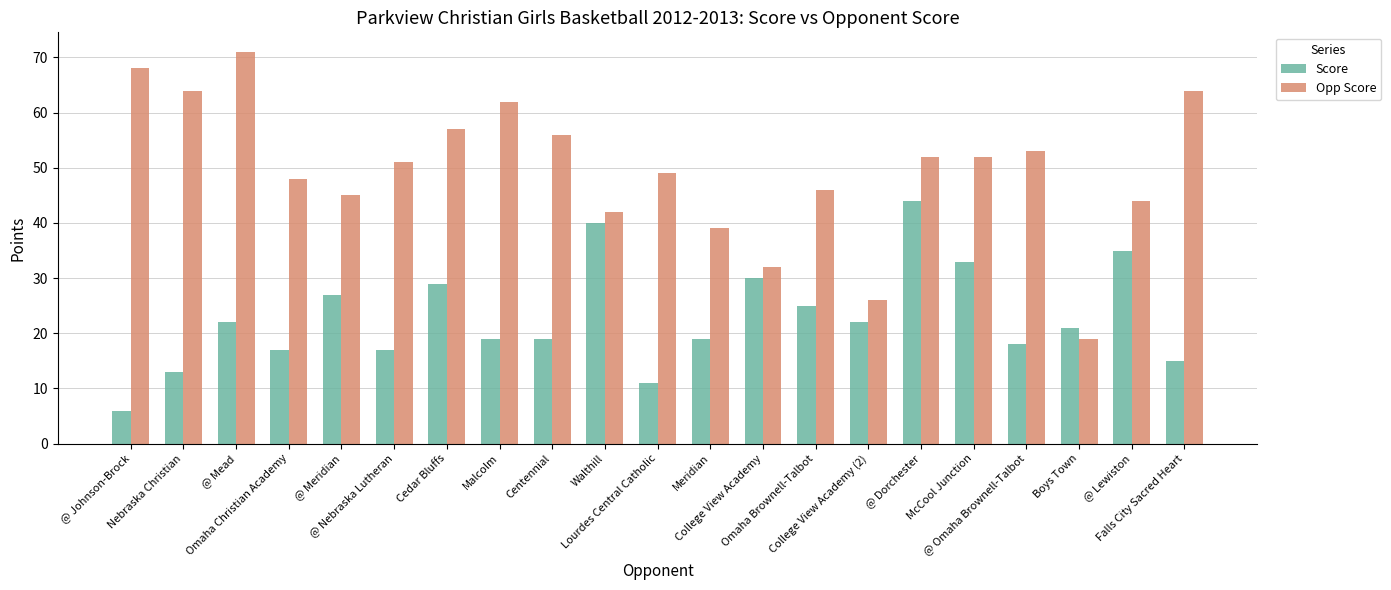

The value of Opp Score at Cedar Bluffs is 57. True or false?

True